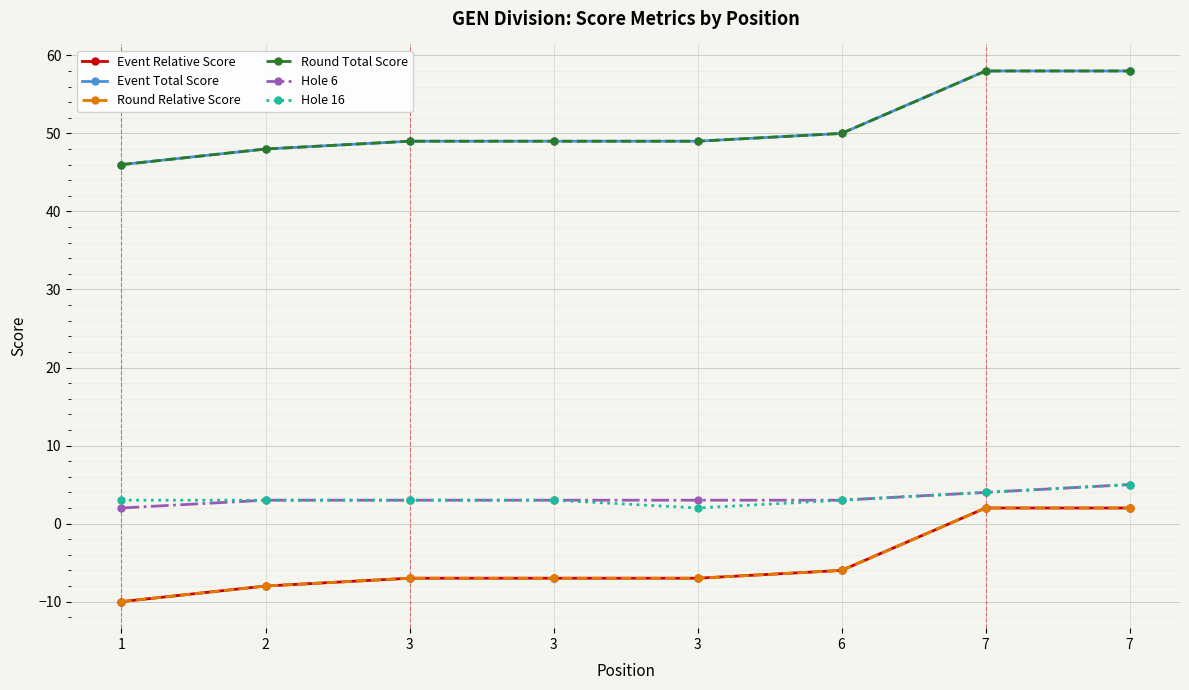

Which category has the highest value across all series?

7